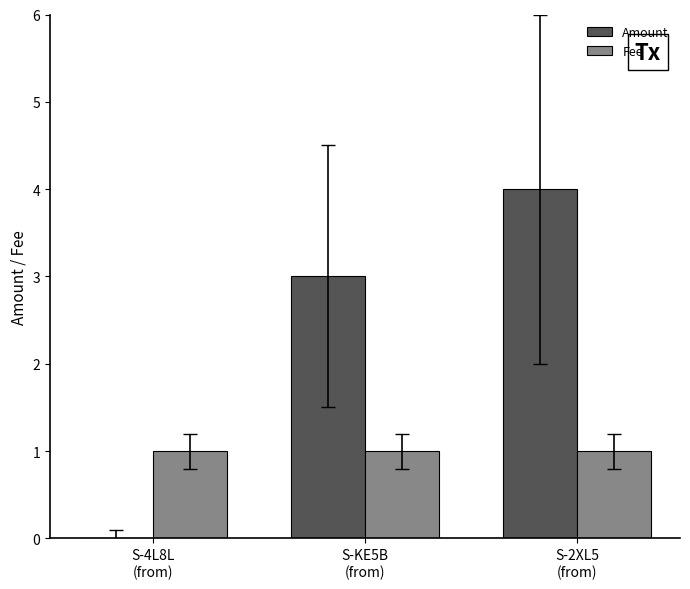

Which series has the largest total across all categories?

Amount